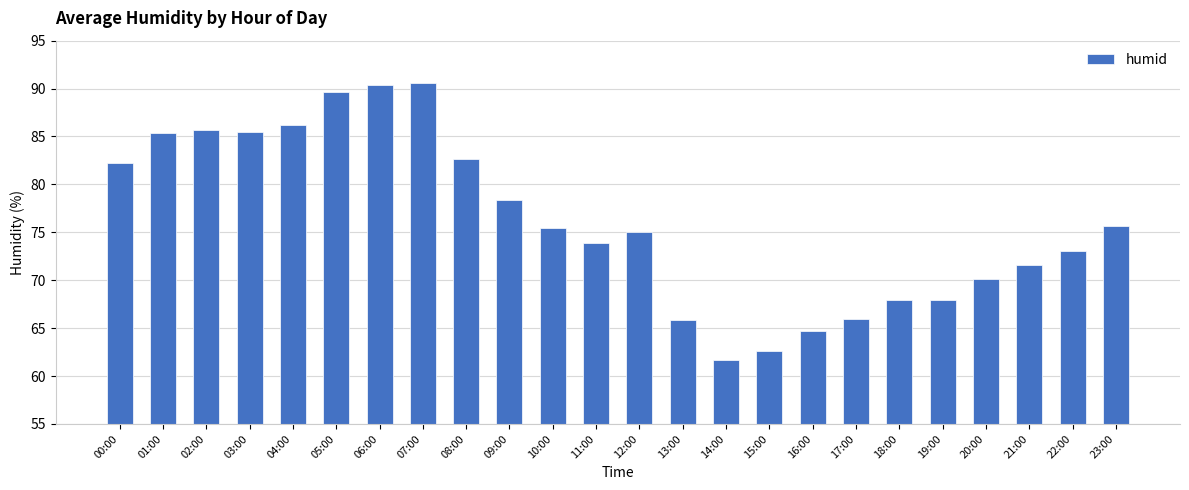

Are the bars grouped side by side (vs. stacked)?

No